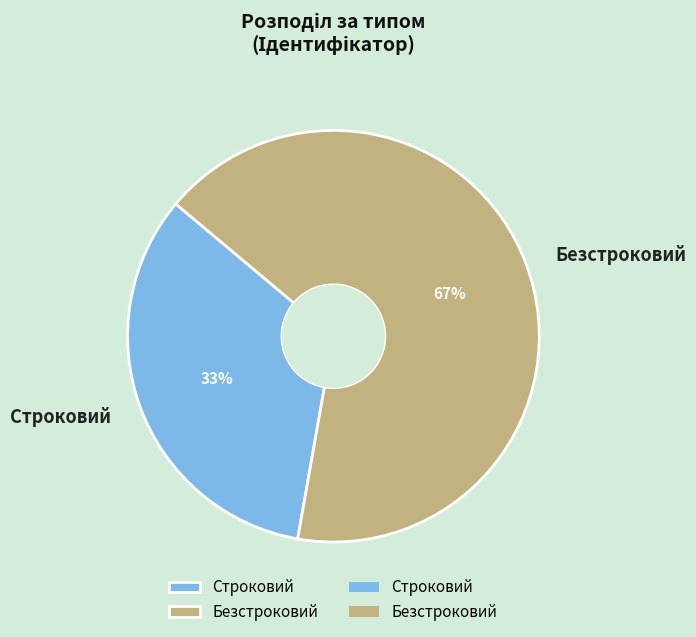

To the nearest percent, what percentage of the pie is Строковий?

33%